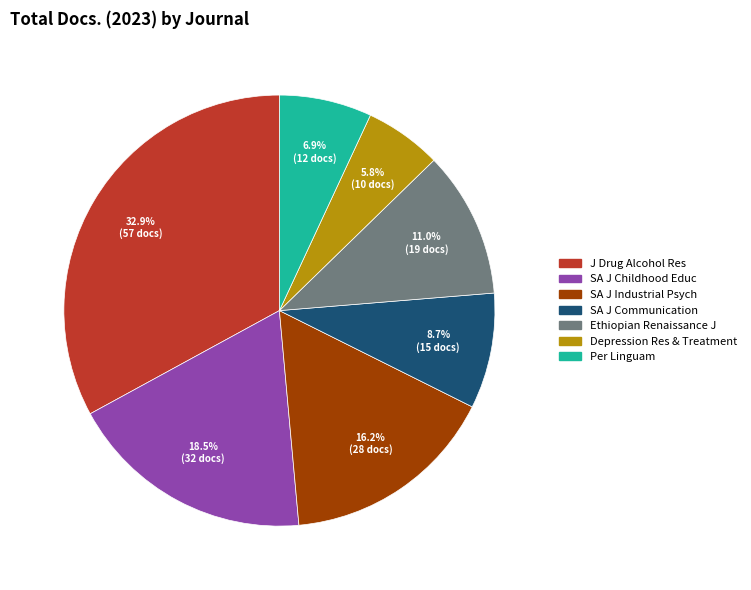

Is there a majority slice in this chart?

No